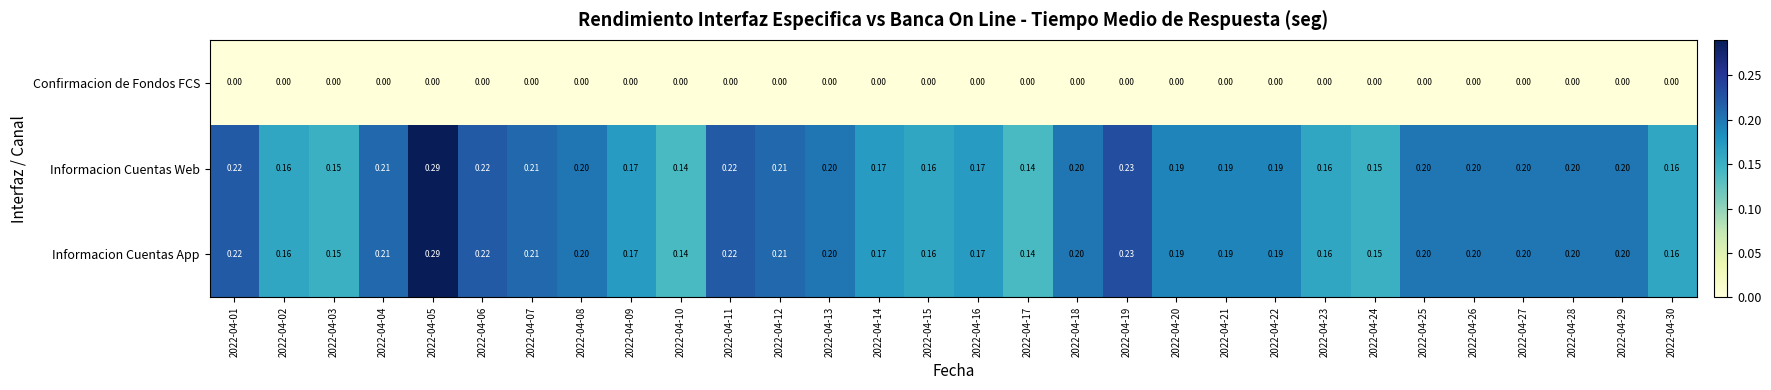

Is the value of Informacion Cuentas App at 2022-04-26 greater than the value of Informacion Cuentas Web at 2022-04-01?

No